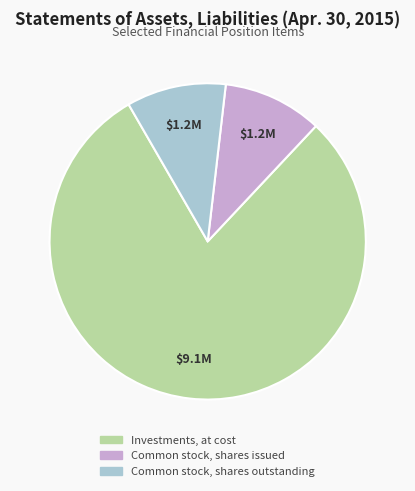

Do Investments, at cost and Common stock, shares issued together represent more than half of the pie?

Yes